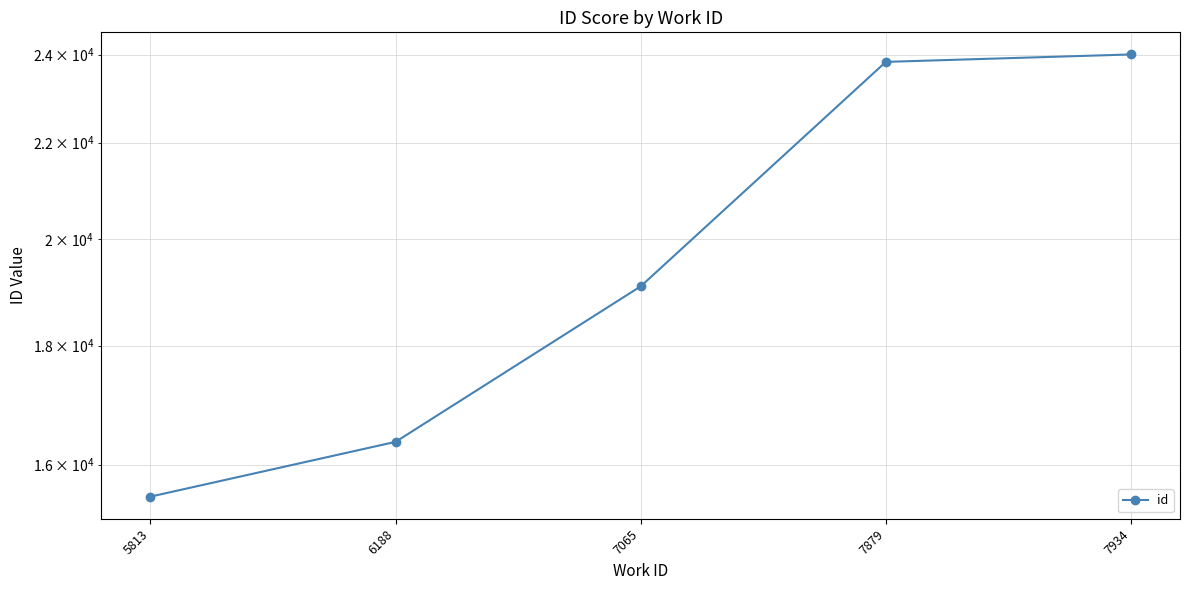

What is the sum of all values?

98794